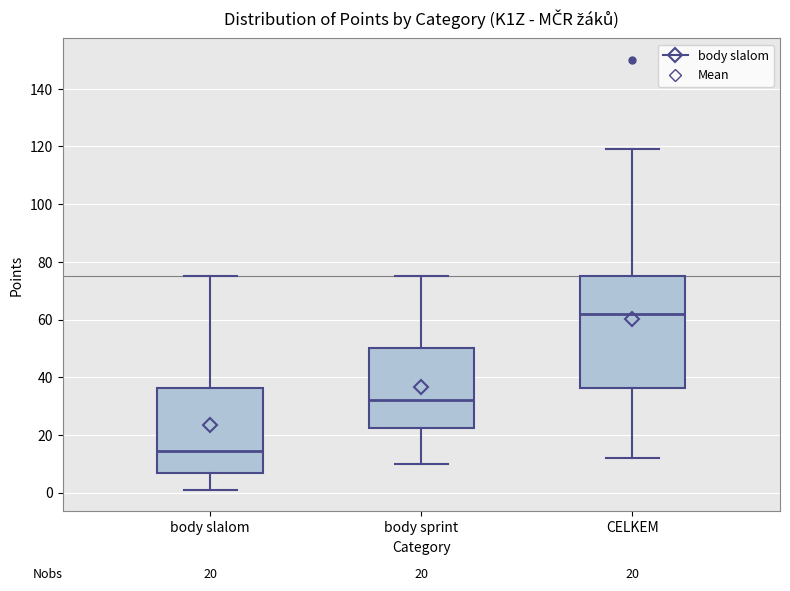

Which box is the tallest, from its lower edge to its upper edge?

CELKEM